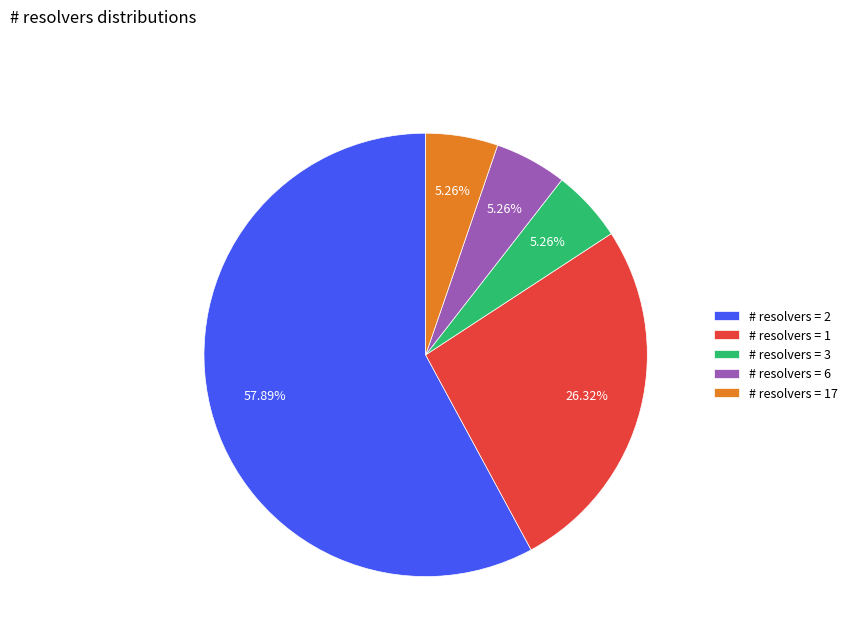

Does any single category account for the majority?

Yes